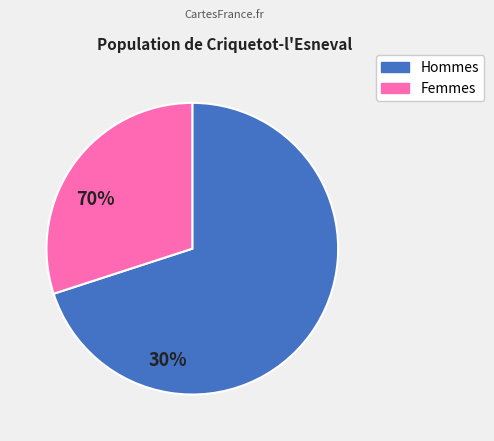

Is it true that Femmes is 23% of the pie?

False